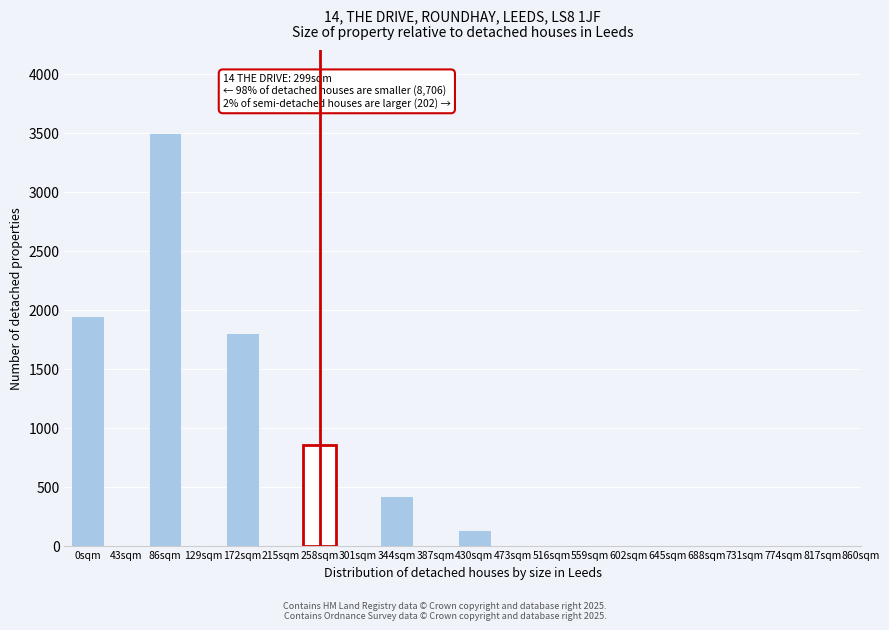

Reading left to right, extract all data points from this chart.

0sqm=1950	43sqm=0	86sqm=3500	129sqm=0	172sqm=1800	215sqm=0	258sqm=850	301sqm=0	344sqm=420	387sqm=0	430sqm=130	473sqm=0	516sqm=0	559sqm=0	602sqm=0	645sqm=0	688sqm=0	731sqm=0	774sqm=0	817sqm=0